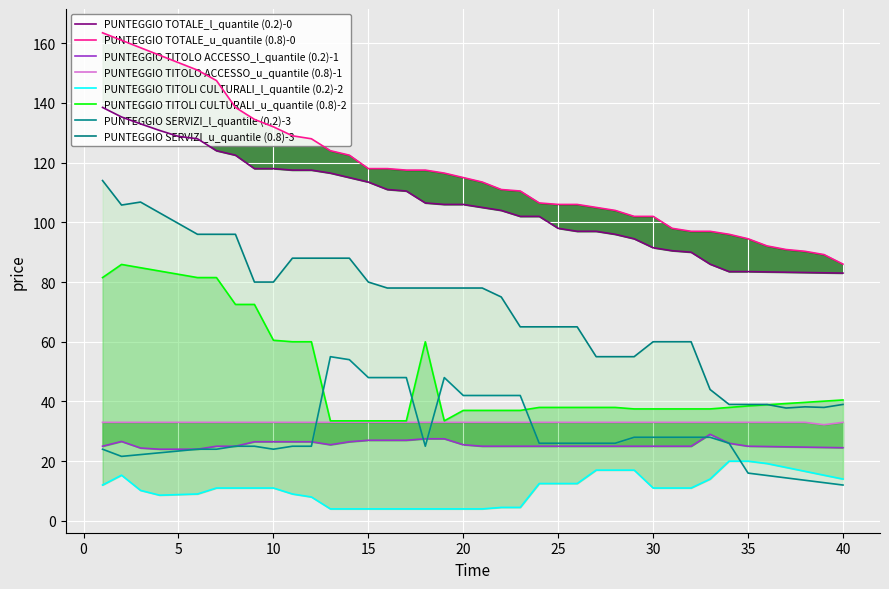

Is this an area chart (filled region under the line)?

No